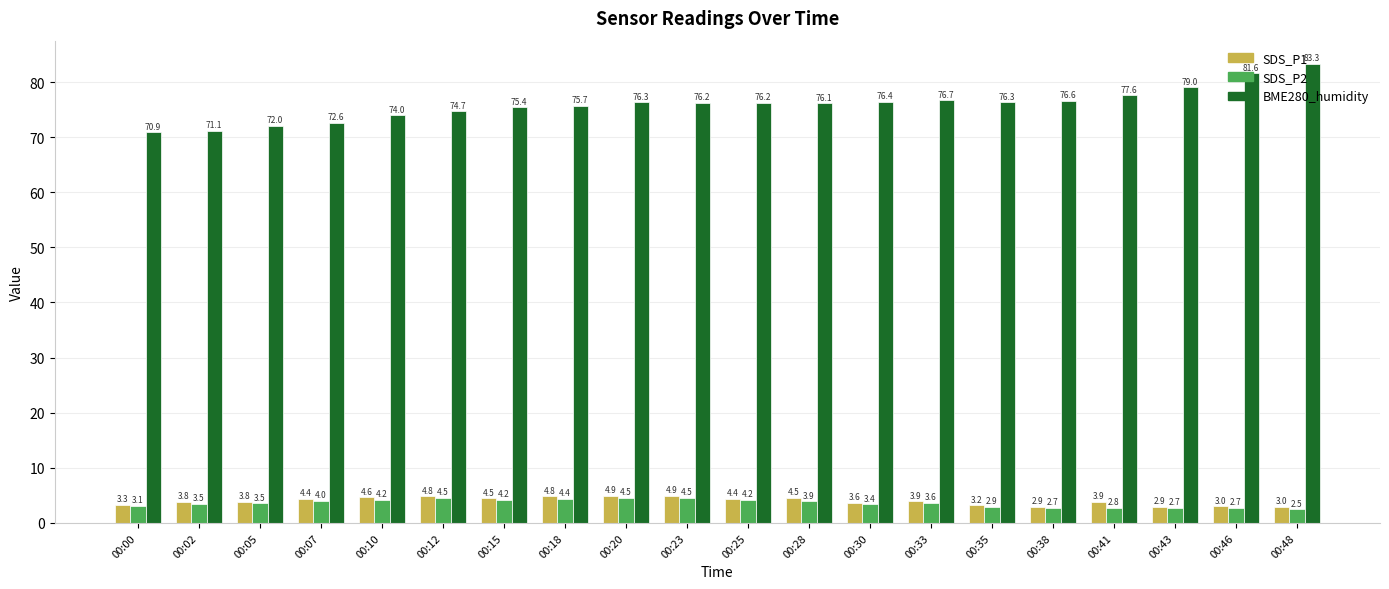

Where does the BME280_humidity series first go above 76?

00:20